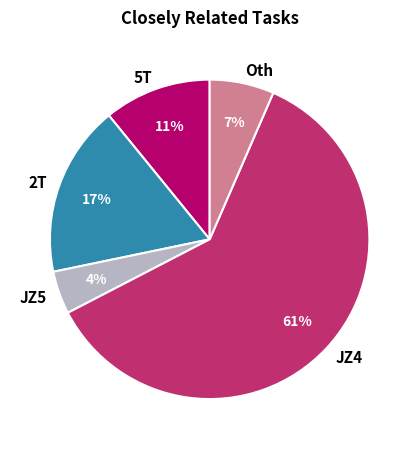

Is it true that JZ4 is 61% of the pie?

True